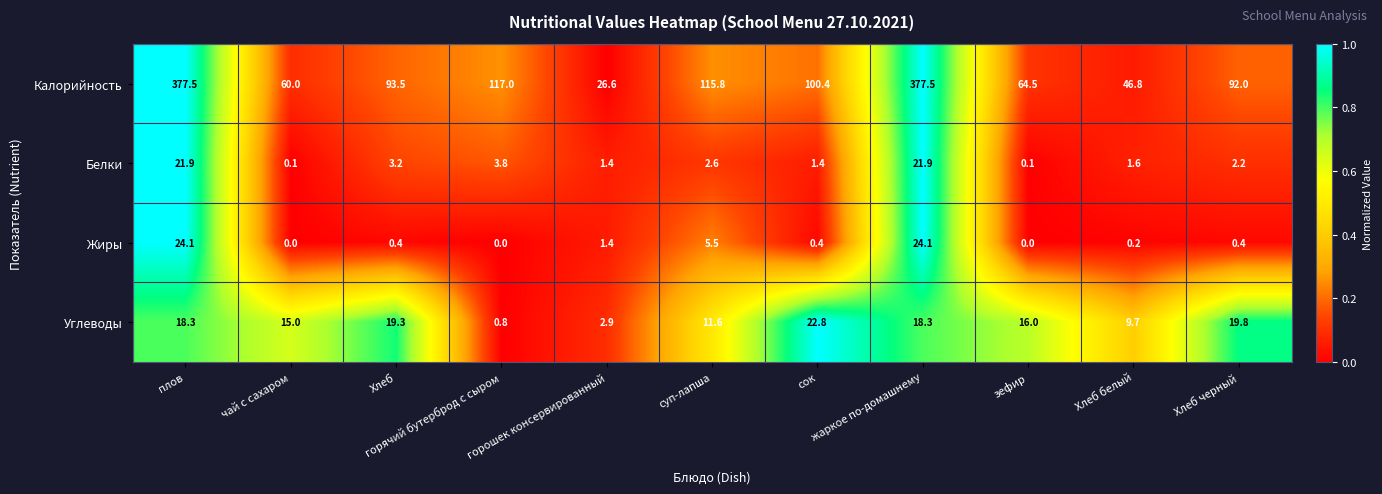

At how many categories does at least one series exceed 72?

7